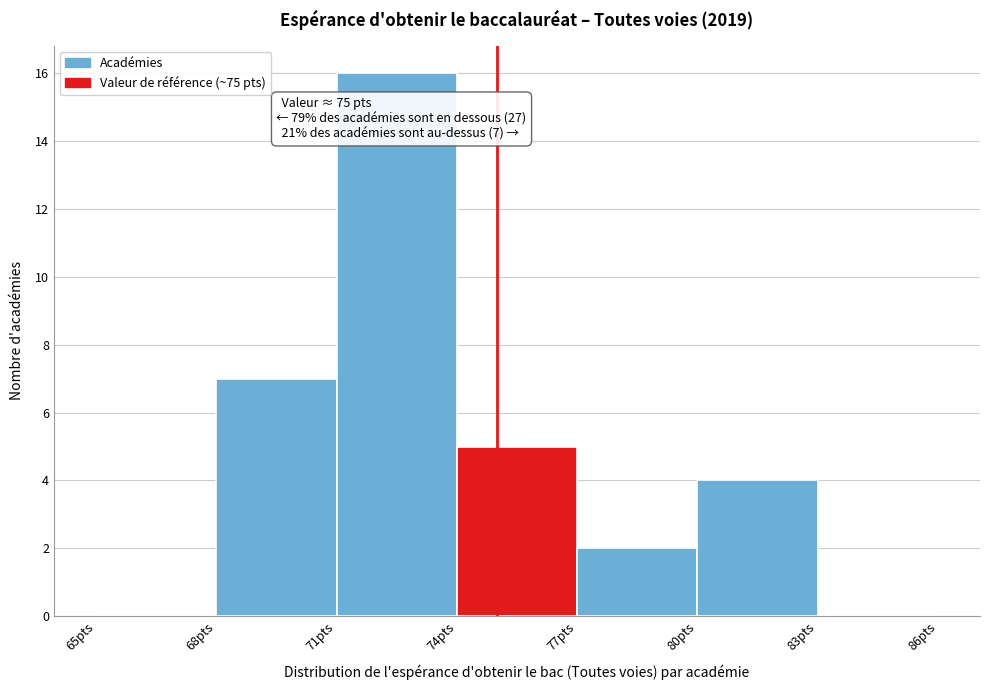

Over which range of the x-axis is the bar tallest?

71 to 74